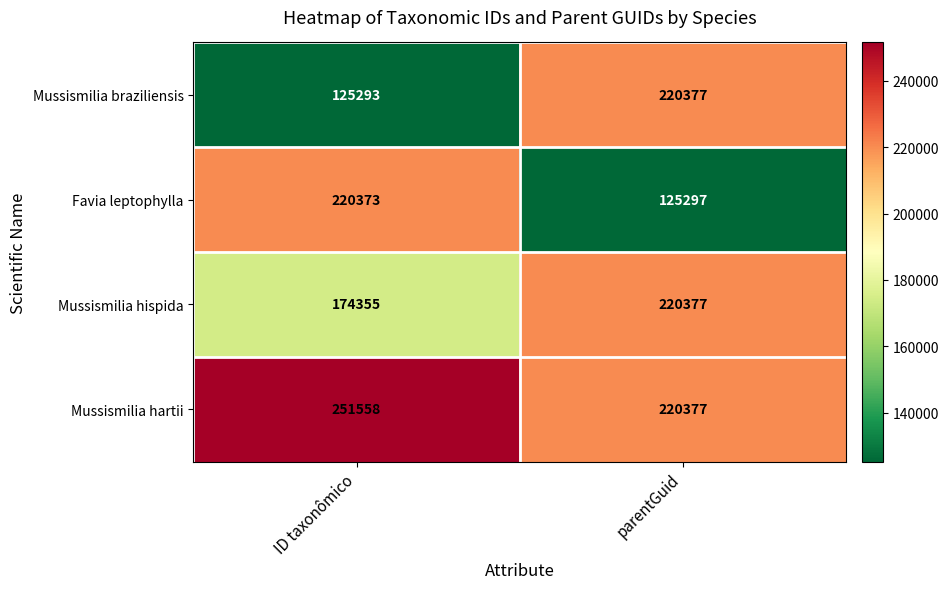

What is the difference between the Mussismilia hartii values at parentGuid and ID taxonômico?

31181